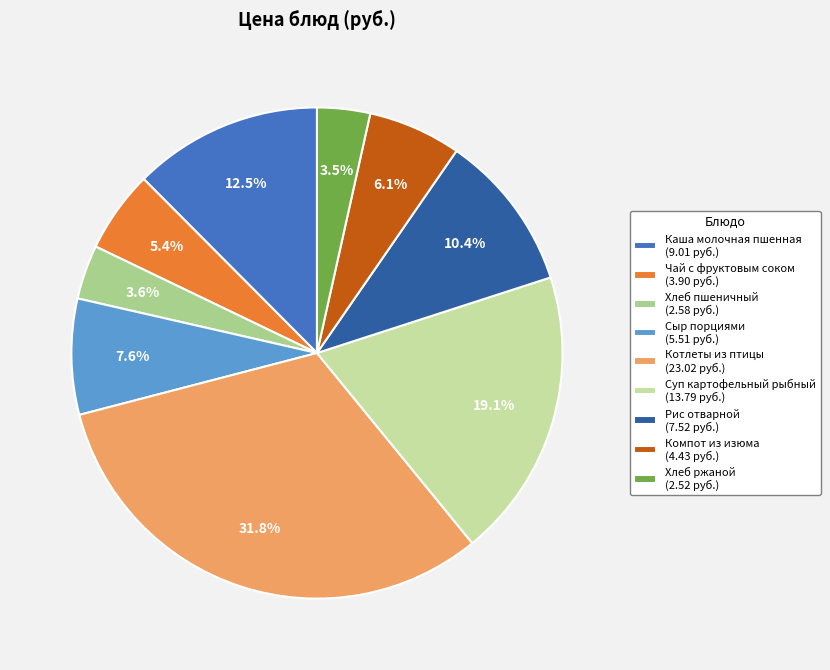

What percentage is the Каша молочная пшенная slice, to the nearest percent?

12%